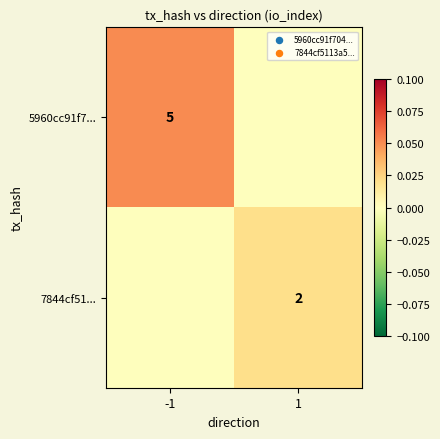

Is the value of 7844cf51... at 1 greater than the value of 5960cc91f7... at -1?

No